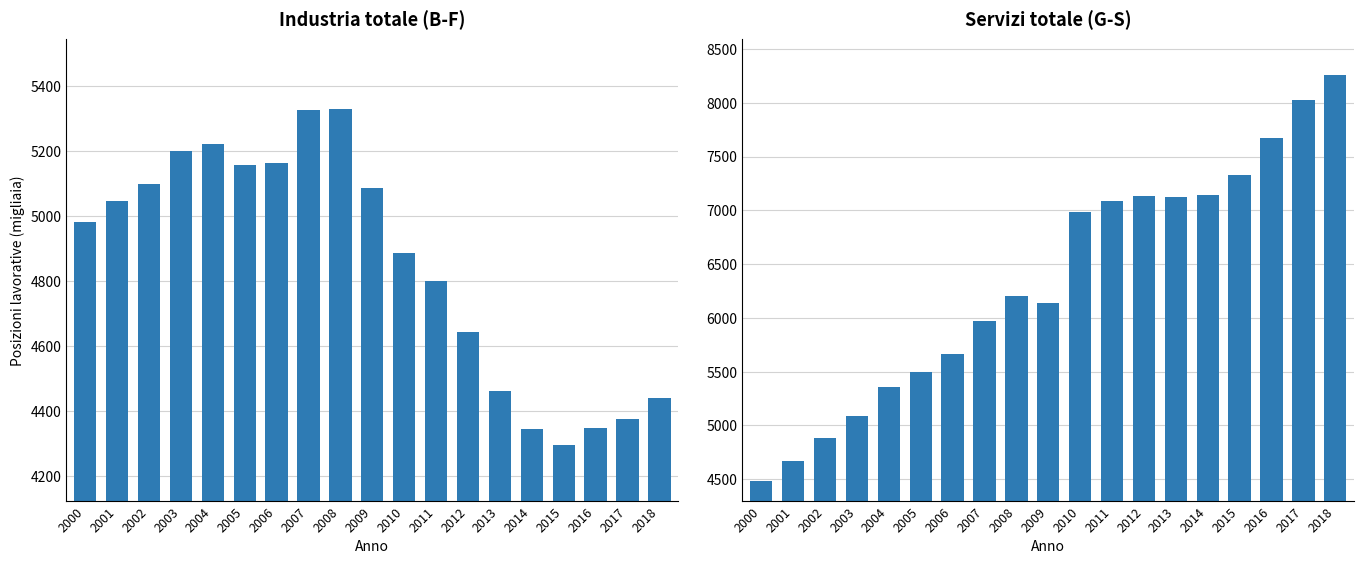

Is it true that Industria totale (B-F) equals 4981.9 at 2000?

True